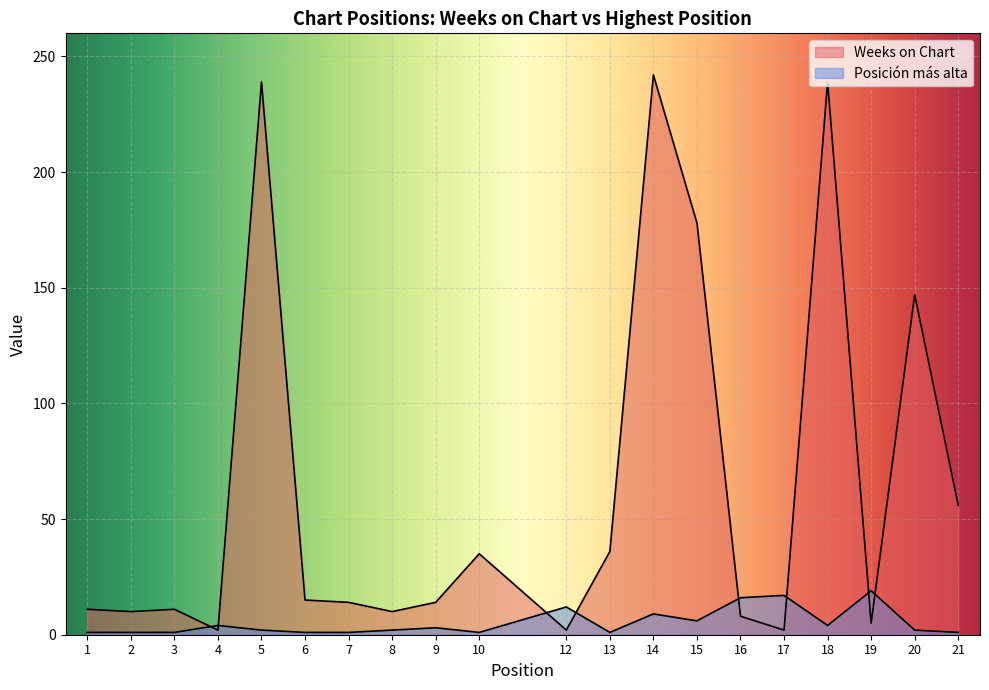

At 4, list the series in order from smallest to largest.

Weeks on Chart, Posicion mas alta